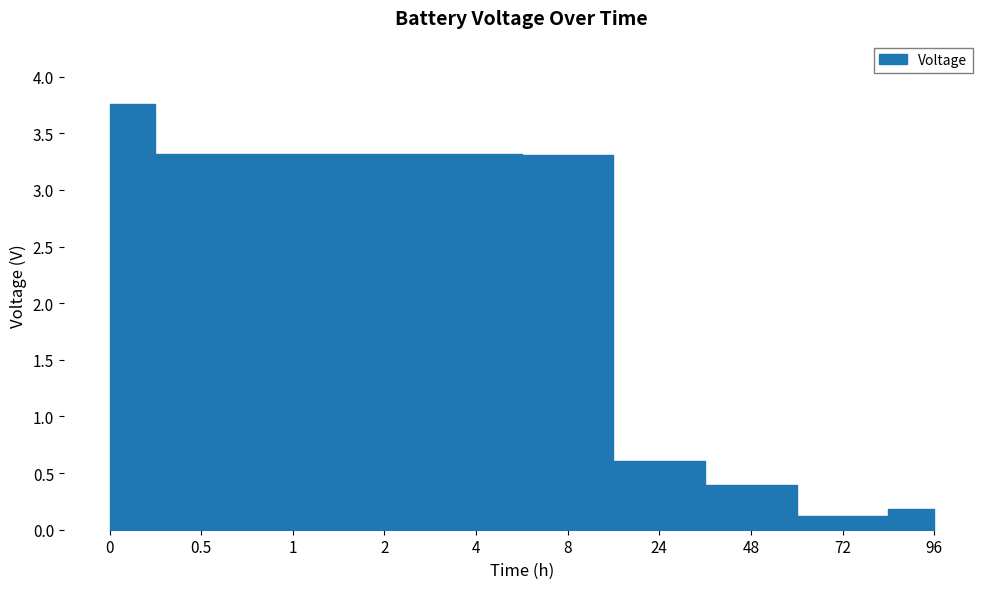

What position from the right is 48?

3